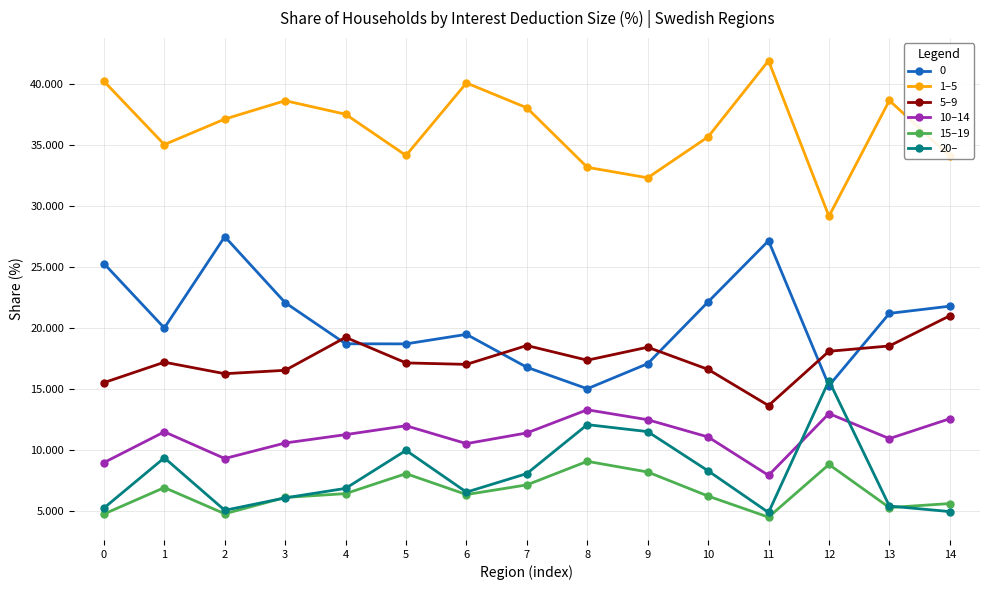

What is the minimum value shown in the chart?

4.5